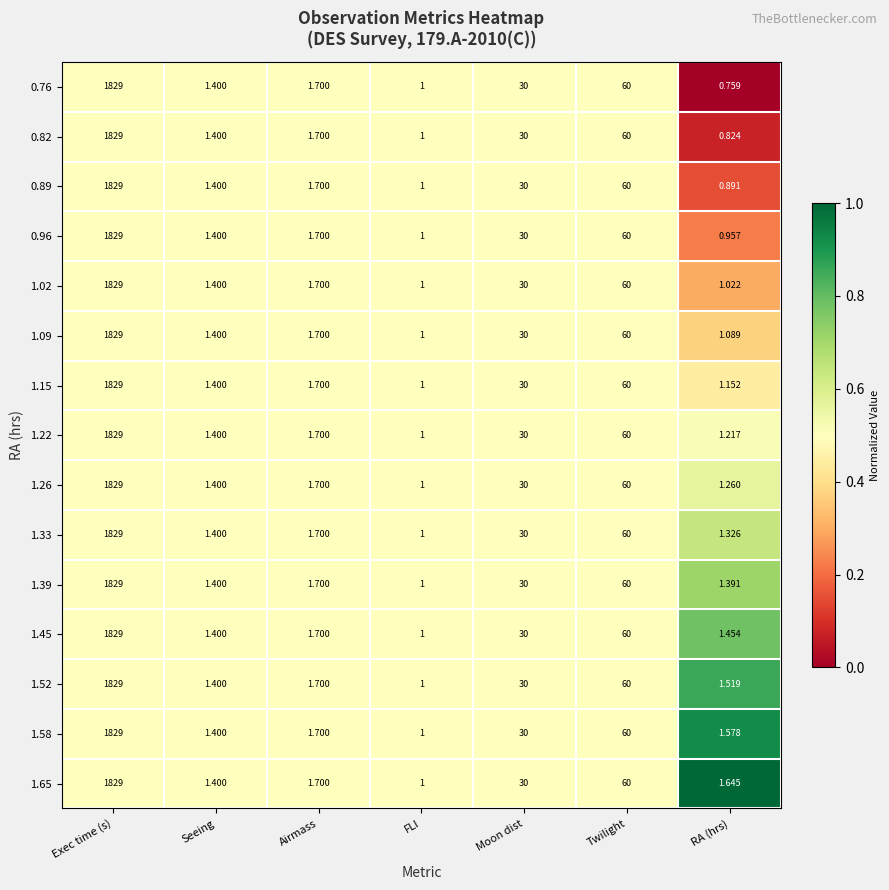

Rank the categories by 0.82 value from highest to lowest.

Exec time (s), Twilight, Moon dist, Airmass, Seeing, FLI, RA (hrs)